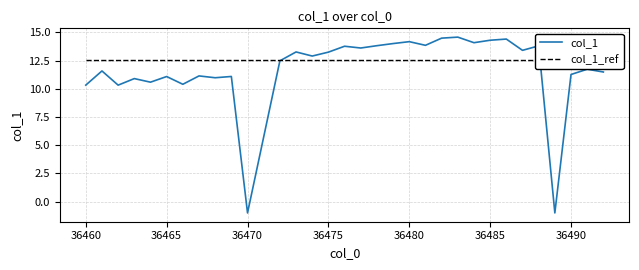

What is the maximum value for col_1?

14.6